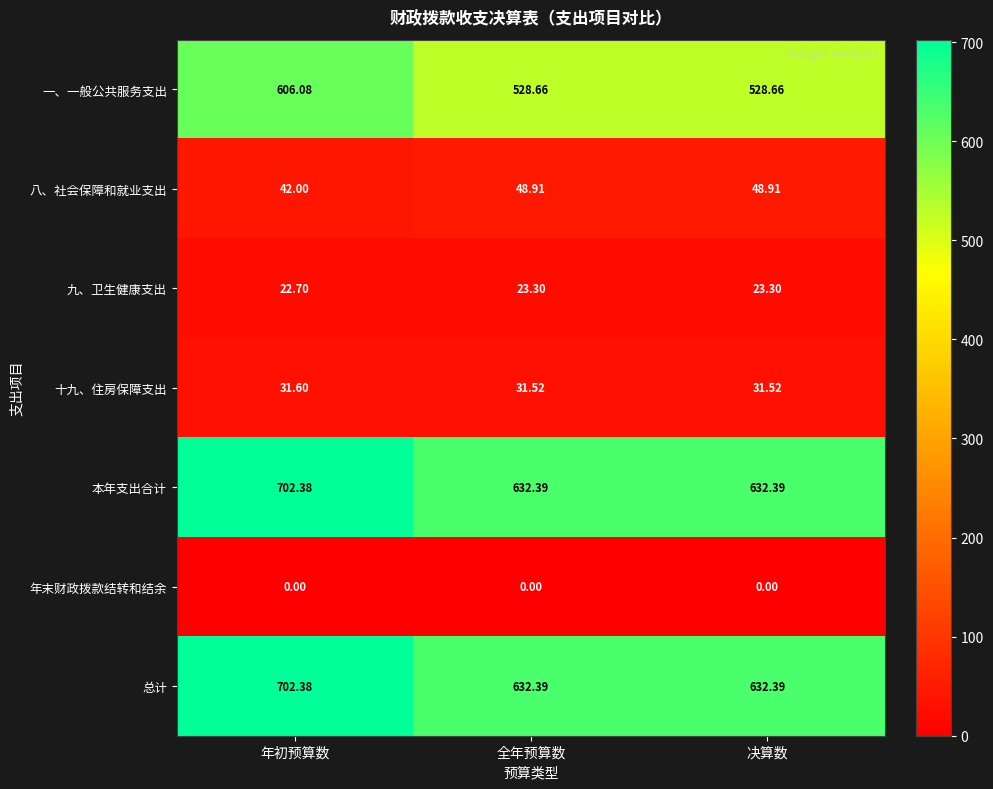

Where is 八、社会保障和就业支出 nearest to the value 45?

年初预算数